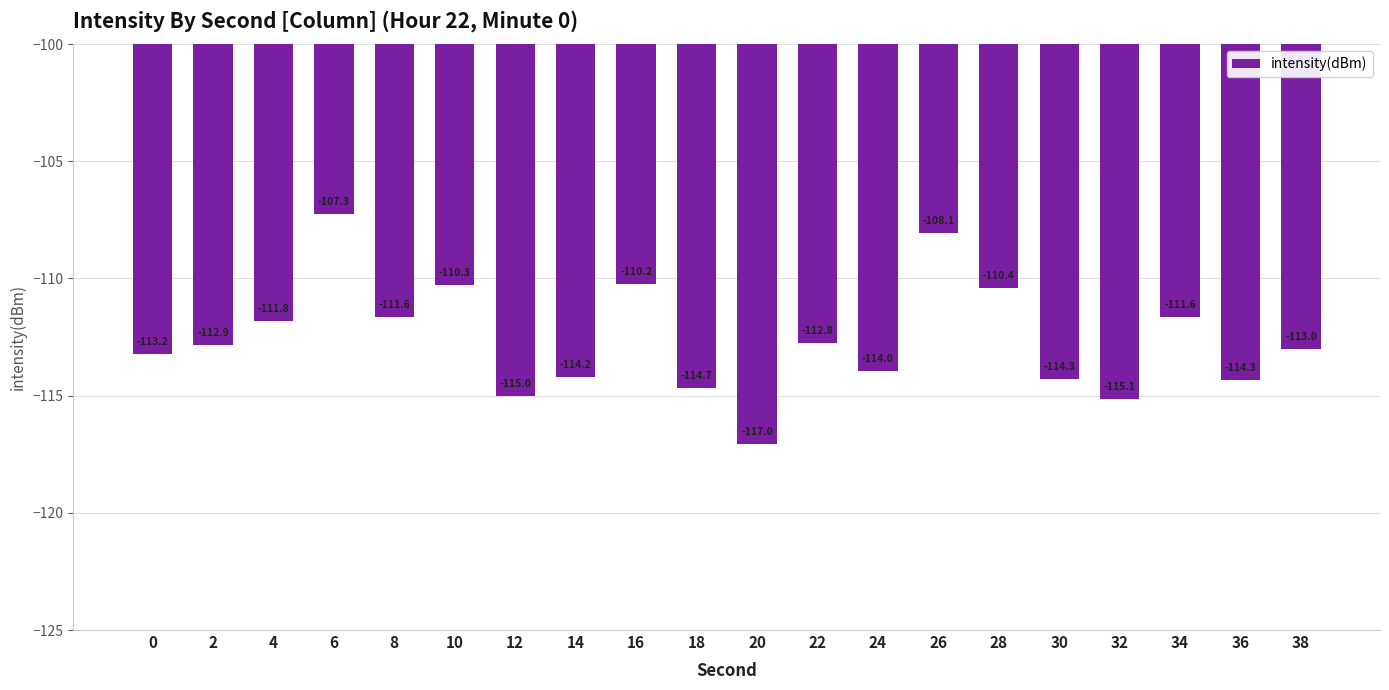

Reading left to right, extract all data points from this chart.

-113.2	-112.9	-111.8	-107.3	-111.6	-110.3	-115.0	-114.2	-110.2	-114.7	-117.0	-112.8	-114.0	-108.1	-110.4	-114.3	-115.1	-111.6	-114.3	-113.0